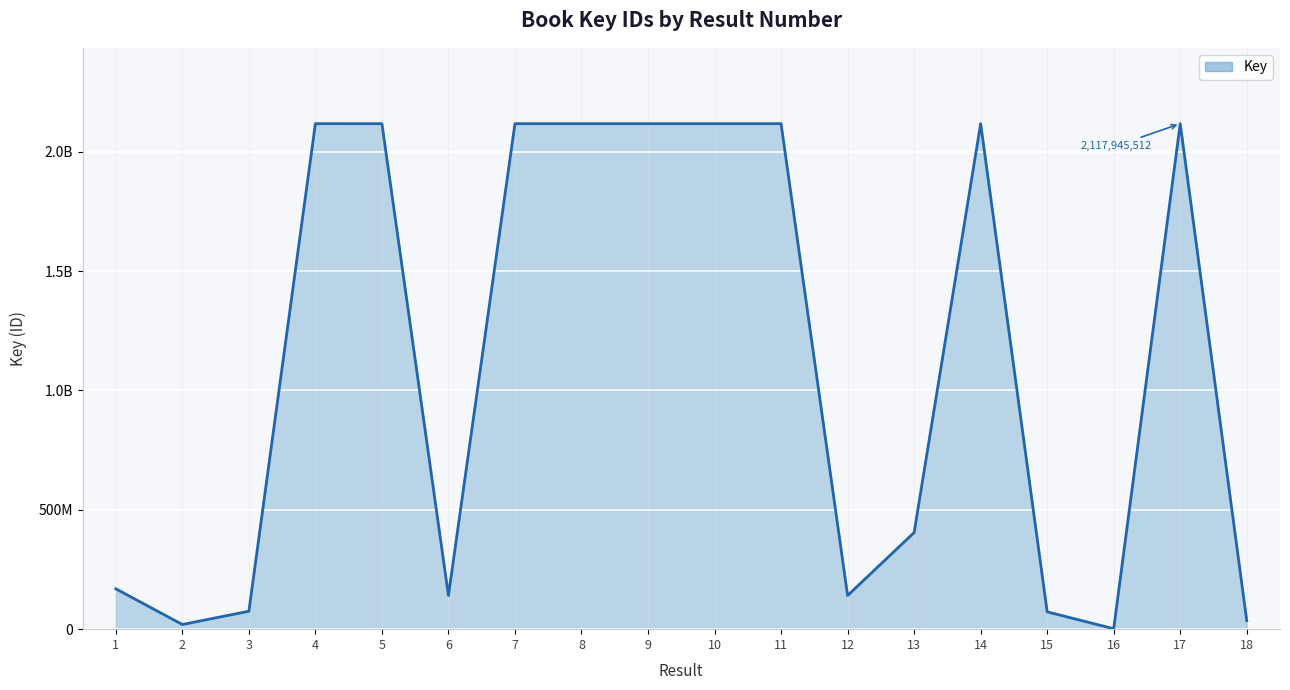

Rank the categories by value from highest to lowest.

17, 14, 4, 7, 10, 11, 9, 5, 8, 13, 1, 6, 12, 3, 15, 18, 2, 16